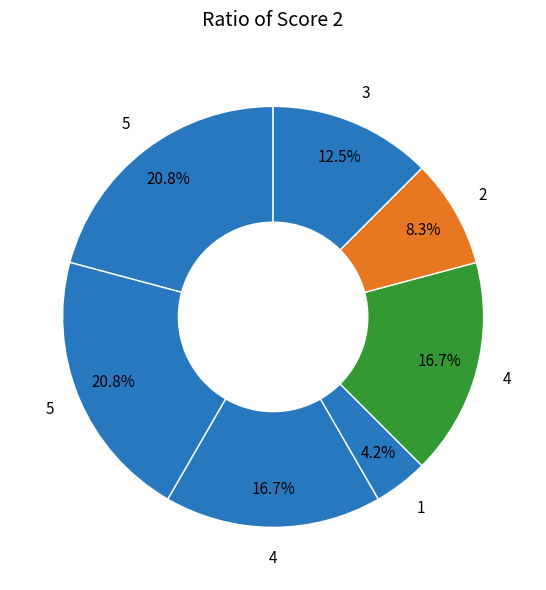

Is there any slice that represents more than half of the pie?

No